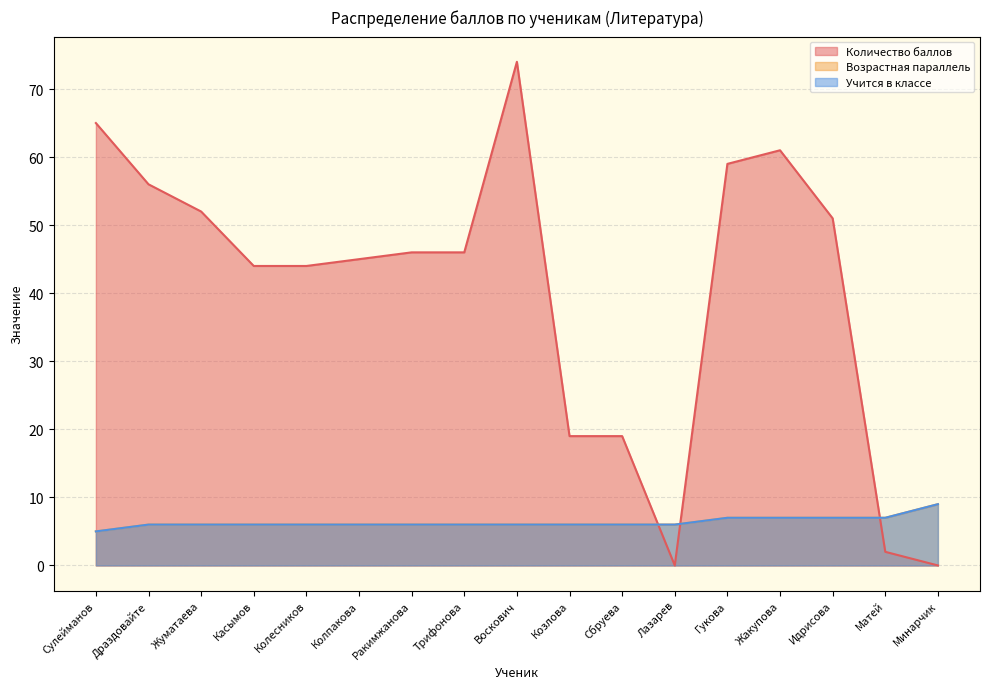

How many lines are shown in the chart?

3